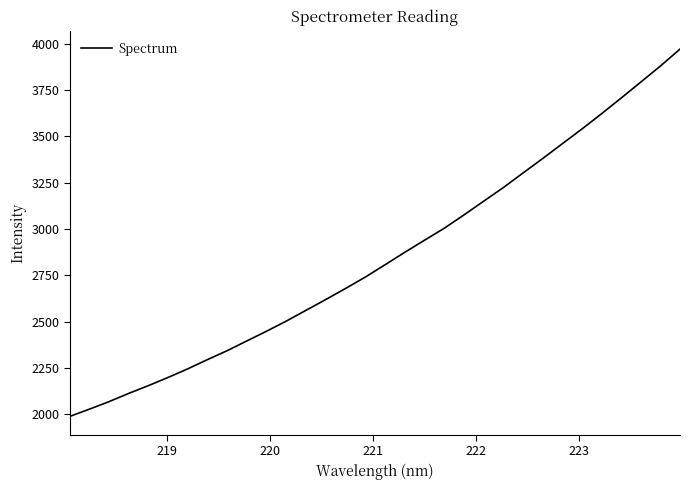

What is the greatest value displayed?

3970.1